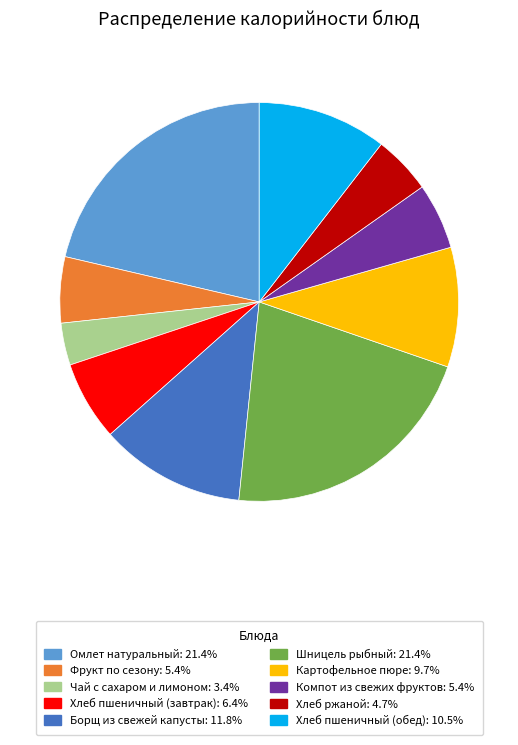

Which has a higher value, Хлеб ржаной or Картофельное пюре?

Картофельное пюре